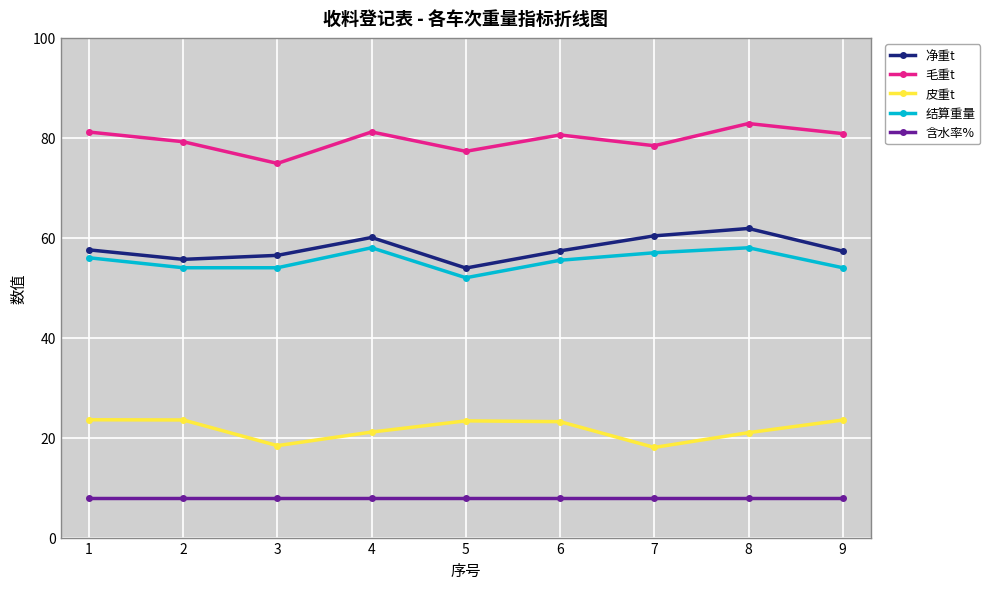

True or false: 毛重t has a value of 77.3 at 5.

True